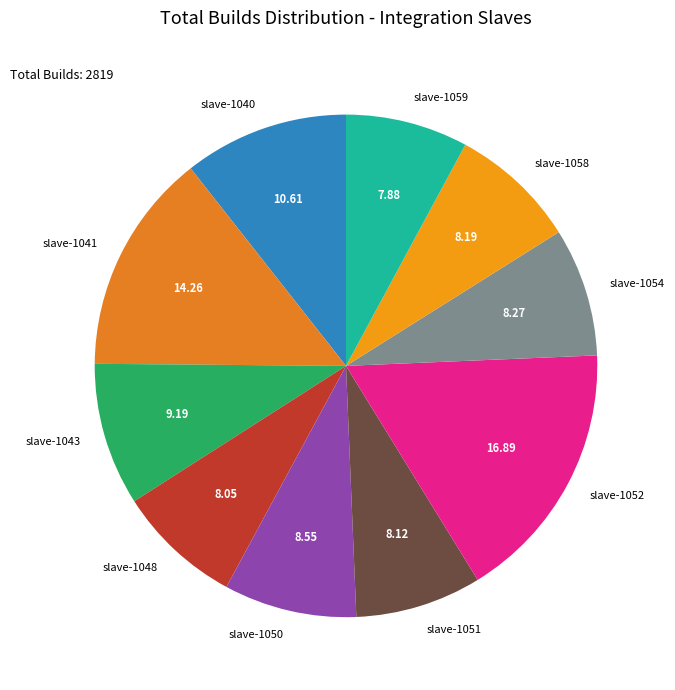

Count the number of slices in the pie.

10